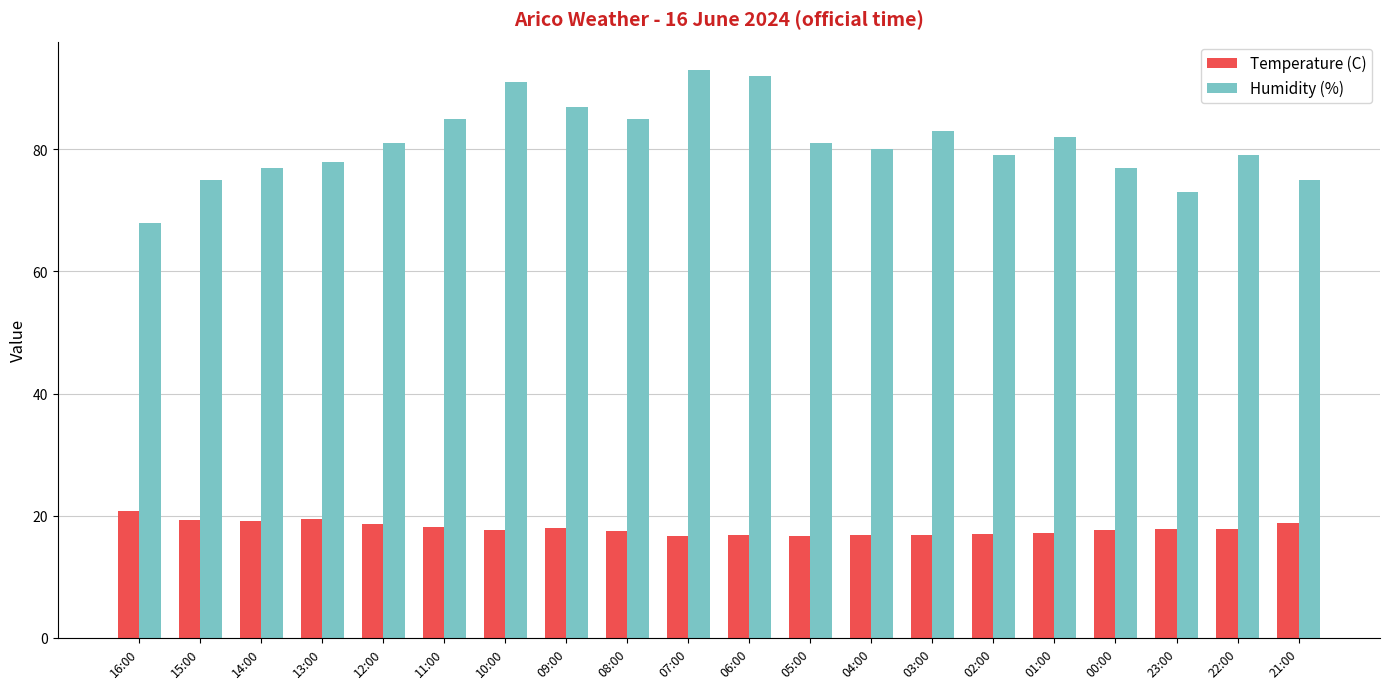

What is the spread (max minus min) of values at 04:00?

63.2